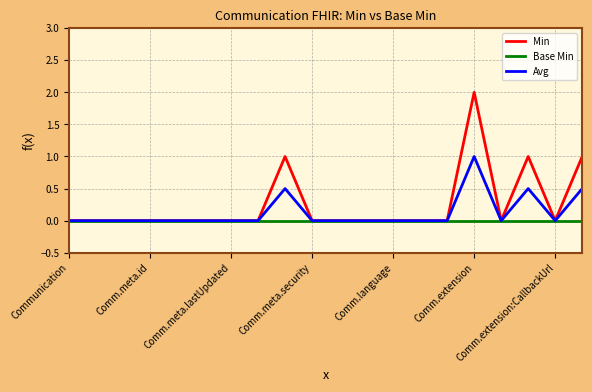

Which series has the largest range (max minus min)?

Min